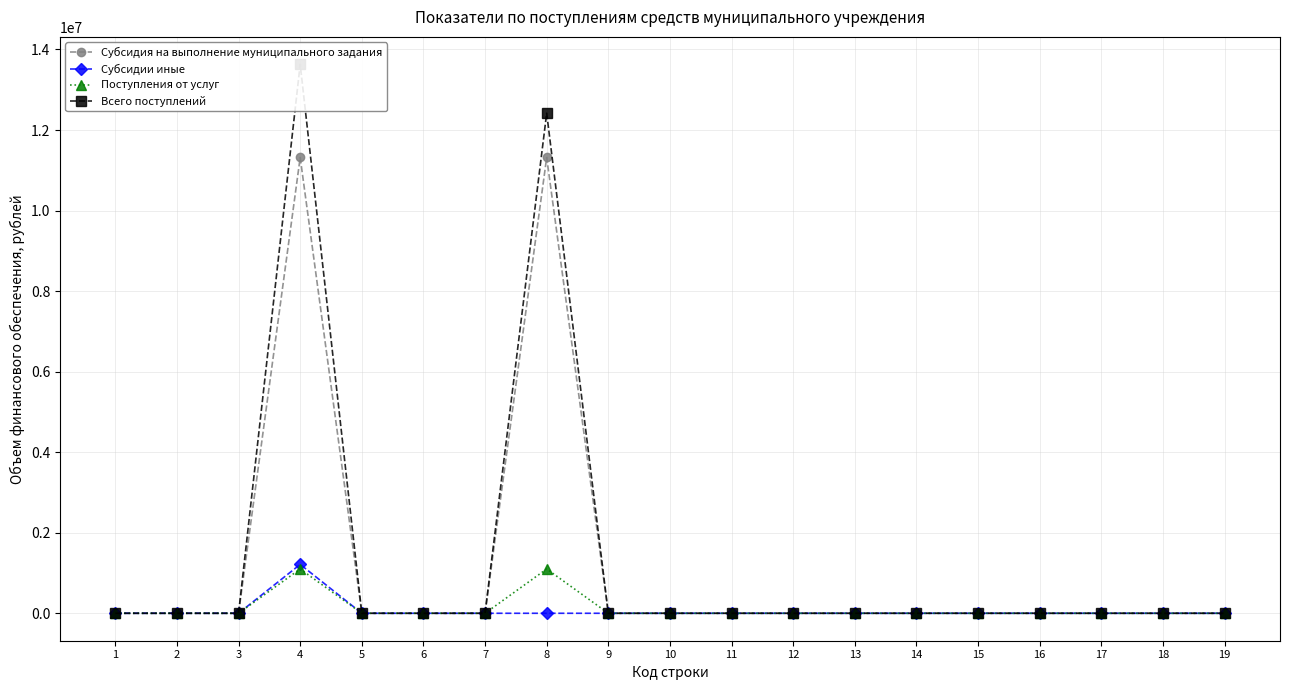

What is the highest value of the Всего поступлений series?

13631275.3